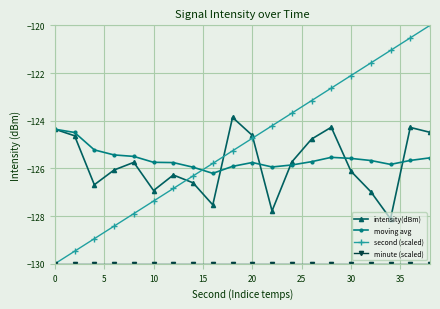

What is the value of the moving avg point at the 7th from the left?

-125.8